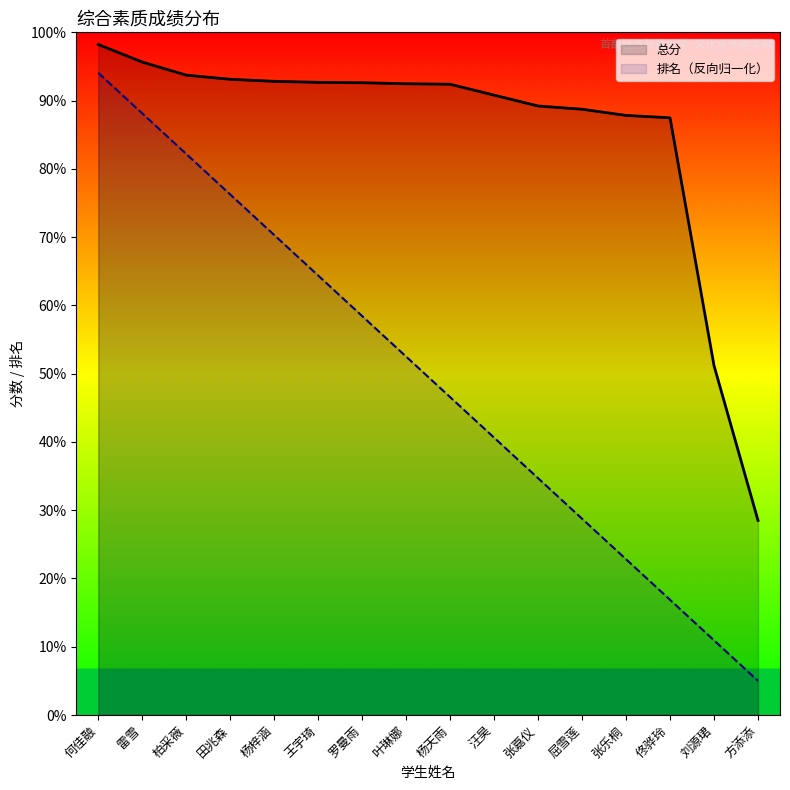

What is the difference between the 总分 values at 何佳融 and 张乐桐?

10.4